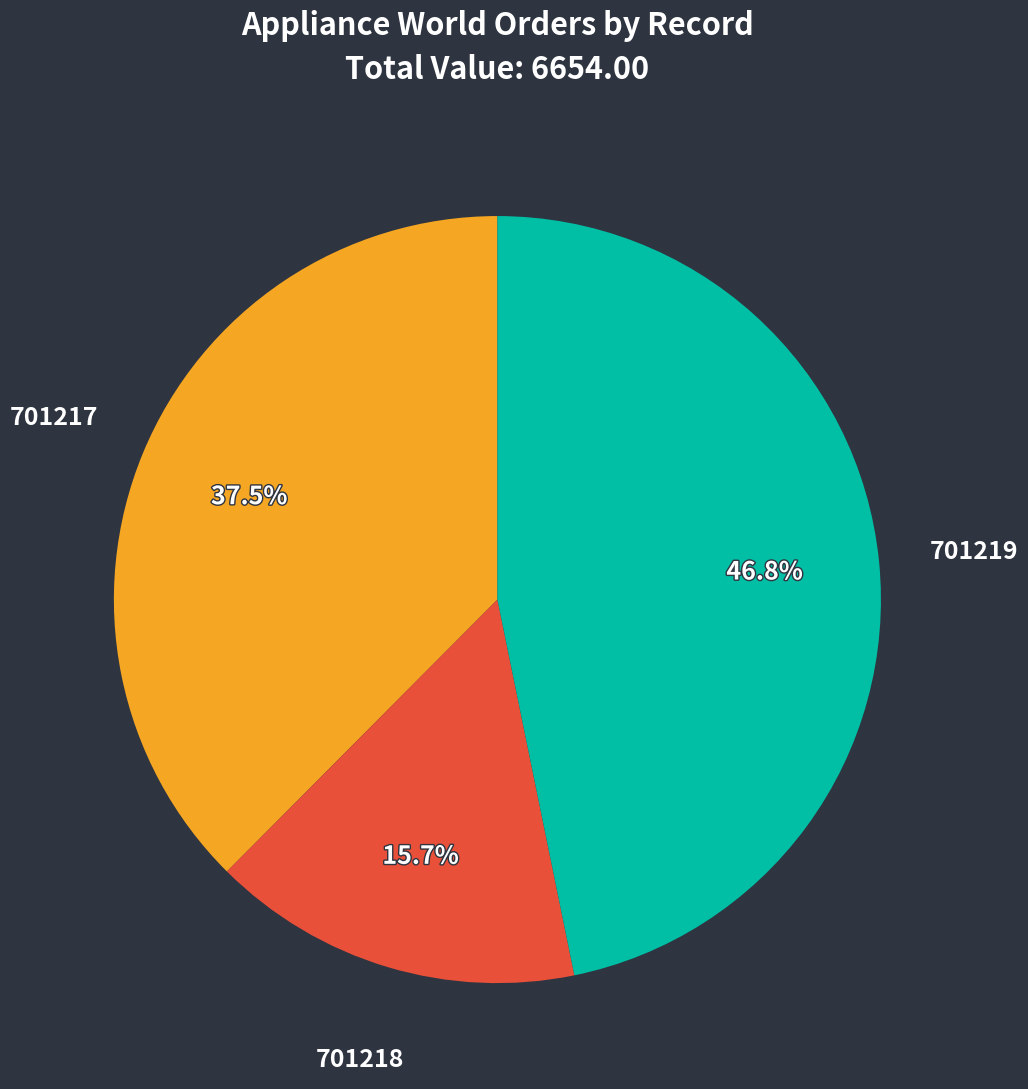

Approximately how many times larger is the value at 701218 compared to 701217?

0.4